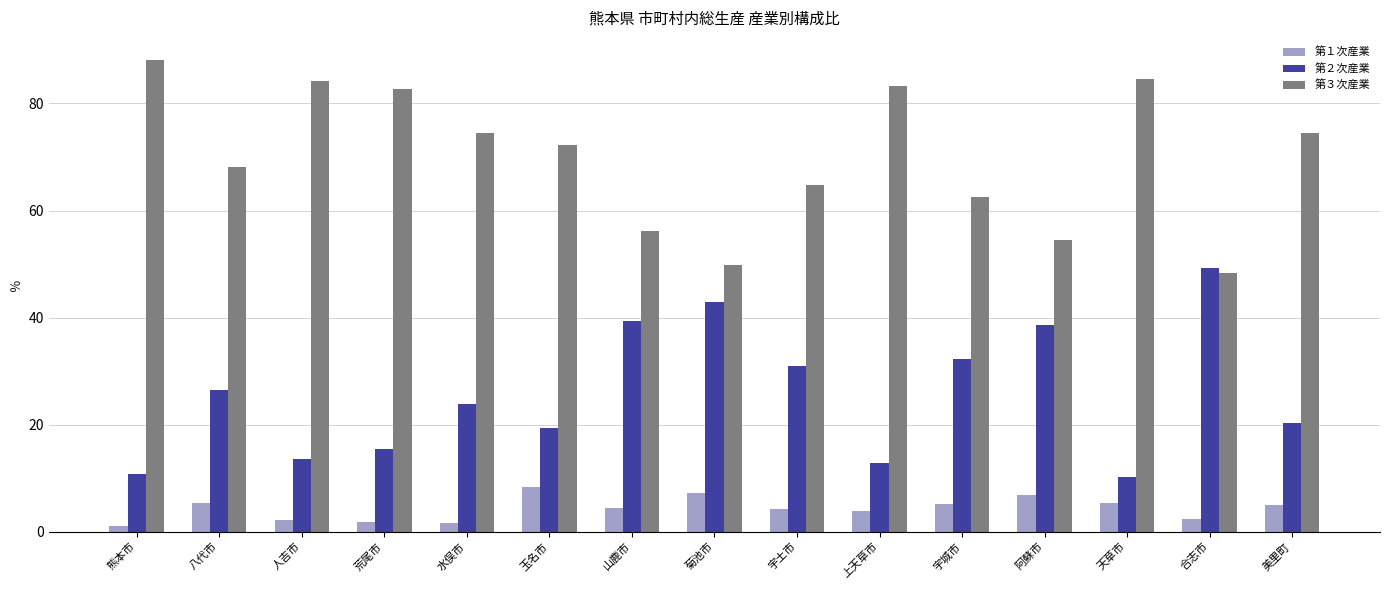

What is the maximum value shown in the chart?

88.0